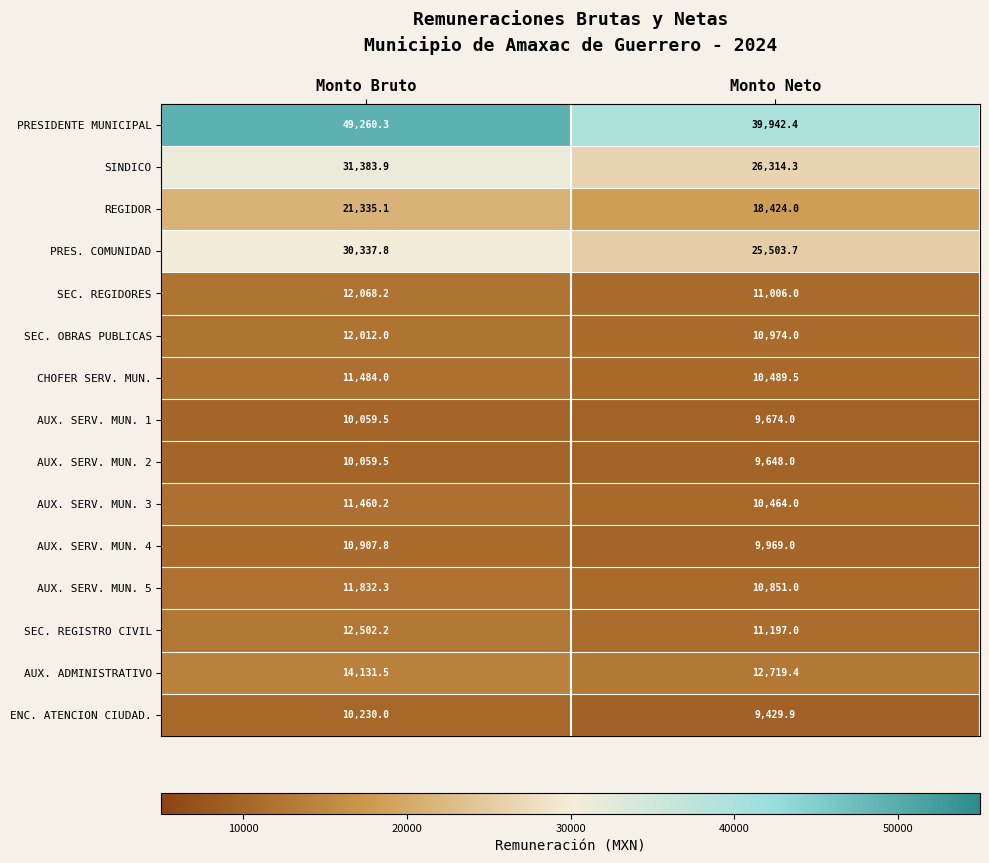

Which series has the largest range (max minus min)?

PRESIDENTE MUNICIPAL